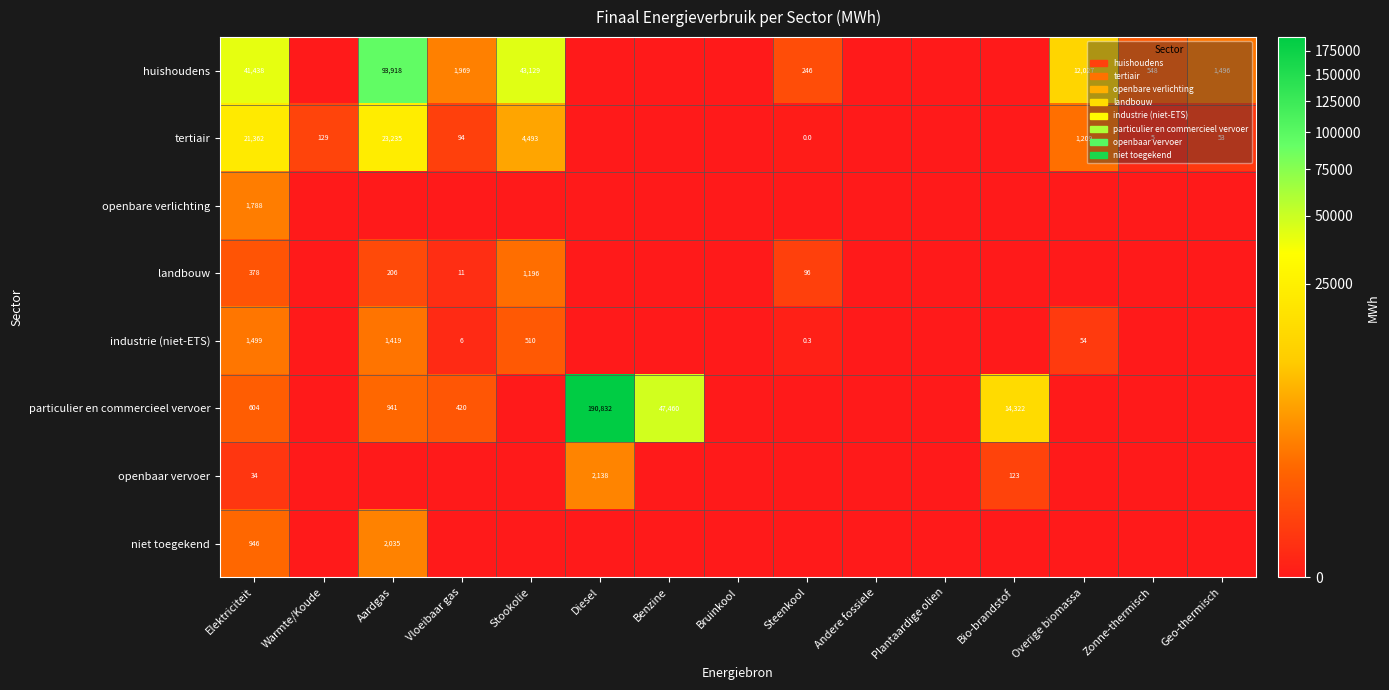

True or false: tertiair has a value of 759.3 at Overige biomassa.

False